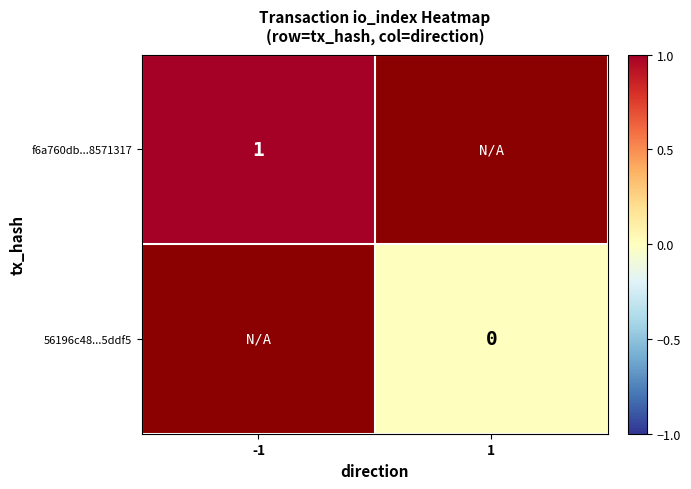

Is it true that f6a760db...8571317 equals 1 at -1?

True